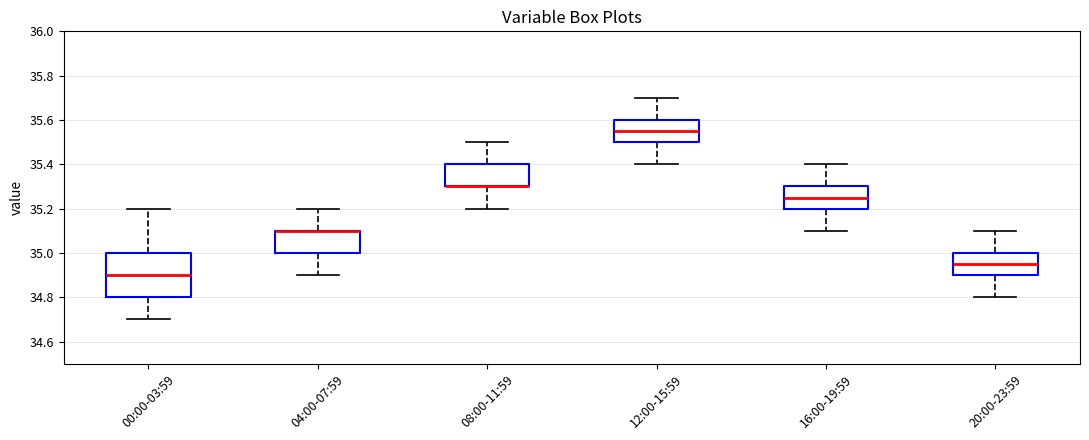

Where does the upper whisker of the box for 16:00-19:59 end on the y-axis? The values are not printed on the chart, so give them approximately, as read against the axis.

35.40